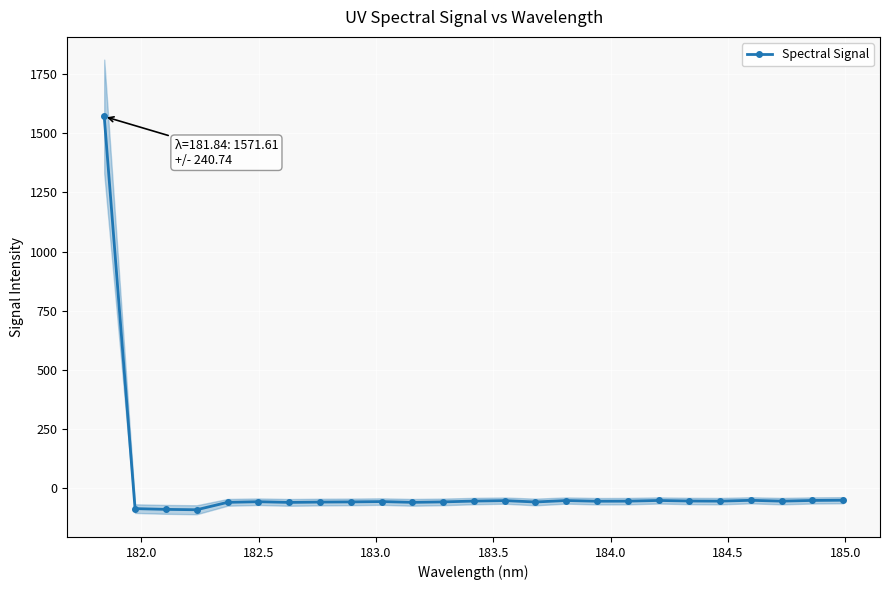

Count the number of values greater than -57.

12